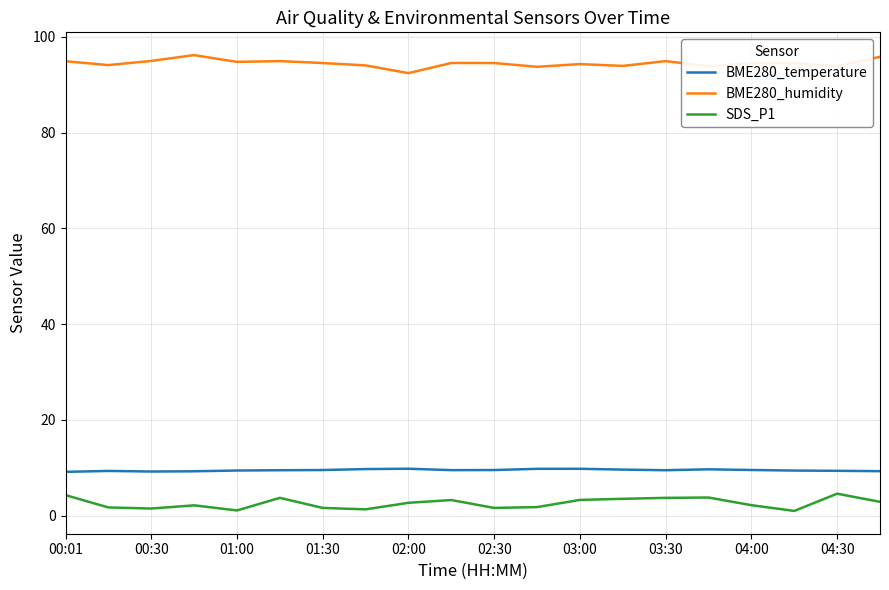

List the series in order of their peak value, highest first.

BME280_humidity, BME280_temperature, SDS_P1